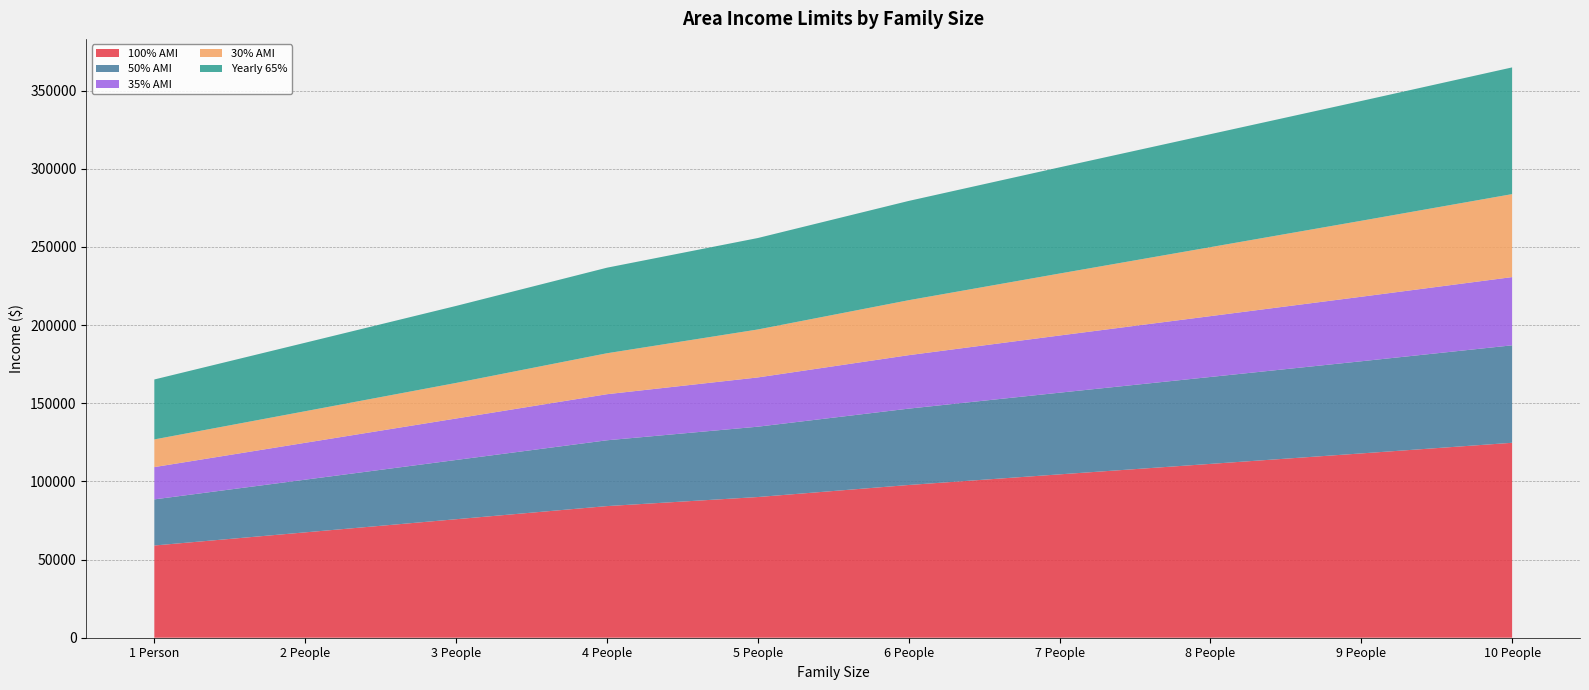

Reading left to right, list all the values displayed in this chart.

100% AMI: 1 Person=59000	2 People=67400	3 People=75800	4 People=84200	5 People=90000	6 People=97700	7 People=104500	8 People=111200	9 People=117900	10 People=124700
50% AMI: 1 Person=29500	2 People=33700	3 People=37900	4 People=42100	5 People=45000	6 People=48850	7 People=52250	8 People=55600	9 People=58950	10 People=62350
35% AMI: 1 Person=20650	2 People=23590	3 People=26530	4 People=29470	5 People=31500	6 People=34195	7 People=36575	8 People=38920	9 People=41265	10 People=43645
30% AMI: 1 Person=17700	2 People=20200	3 People=22750	4 People=26200	5 People=30680	6 People=35160	7 People=39640	8 People=44120	9 People=48600	10 People=53080
Yearly 65%: 1 Person=38350	2 People=43810	3 People=49270	4 People=54730	5 People=58500	6 People=63505	7 People=67925	8 People=72280	9 People=76635	10 People=81055